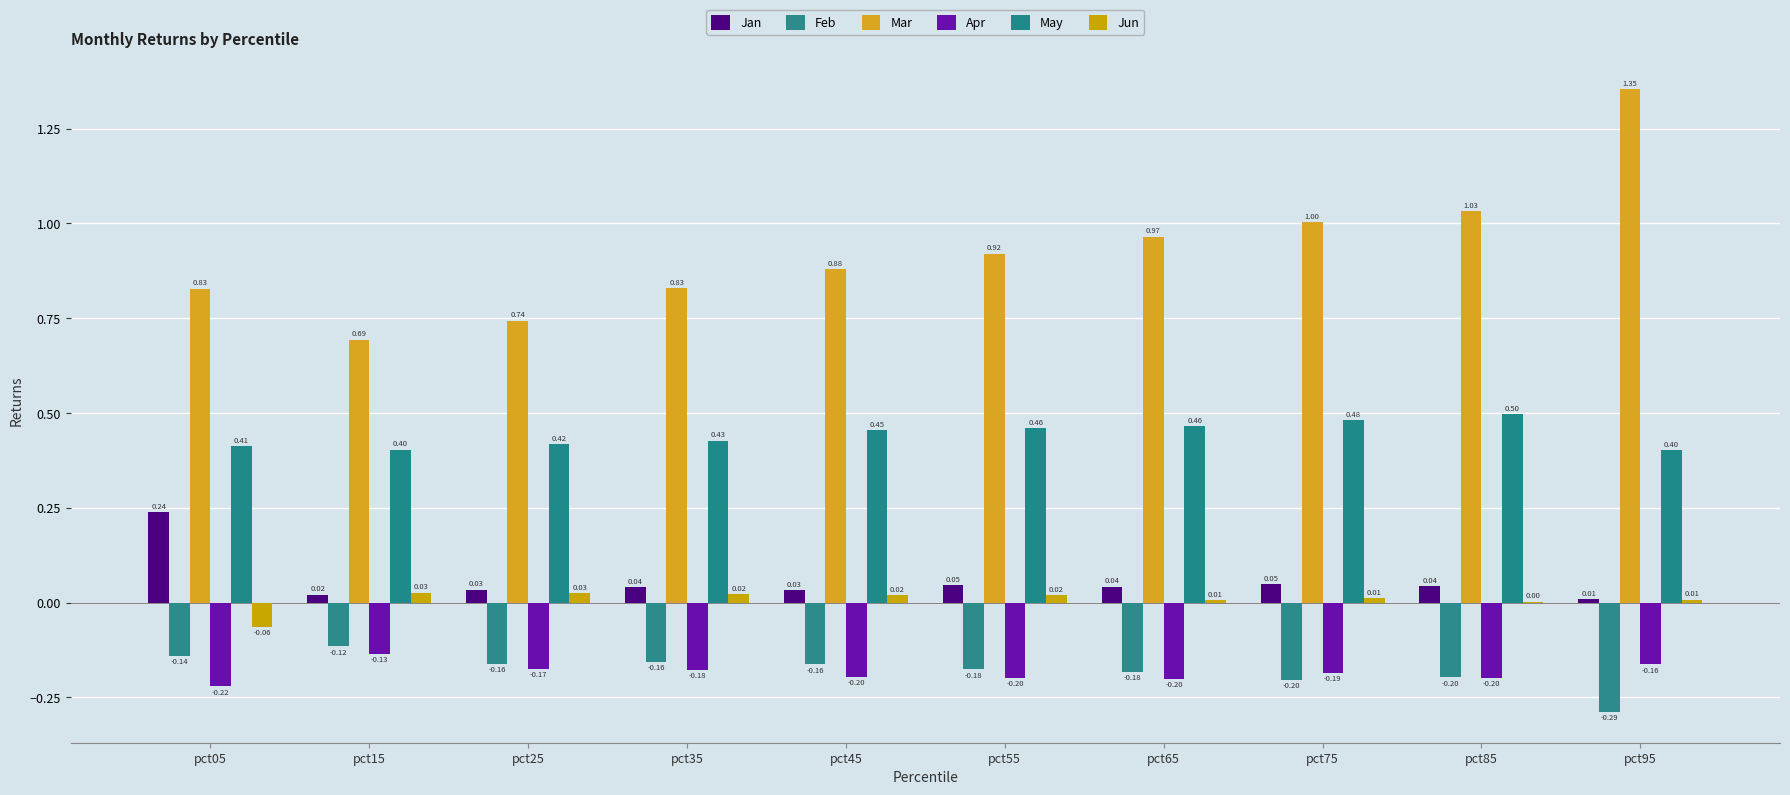

Rank the series by their maximum value, from lowest to highest.

Apr, Feb, Jun, Jan, May, Mar